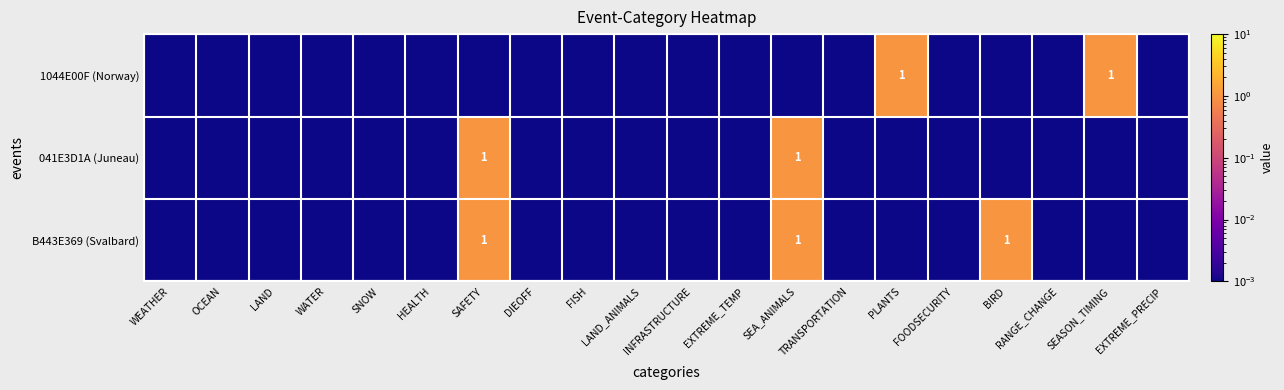

Rank the series by their maximum value, from lowest to highest.

1044E00F (Norway), 041E3D1A (Juneau), B443E369 (Svalbard)